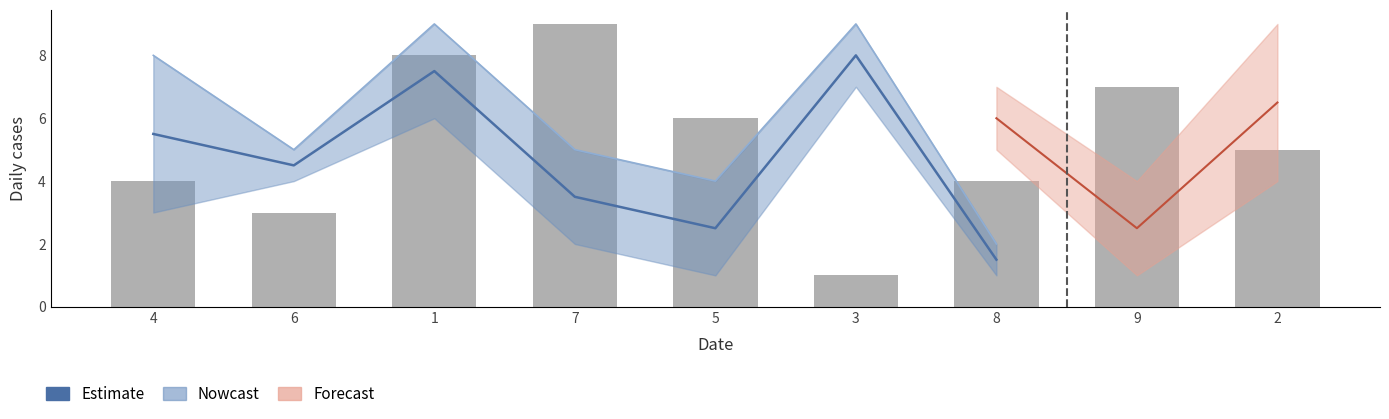

How many data points in col_5 are less than 5?

4